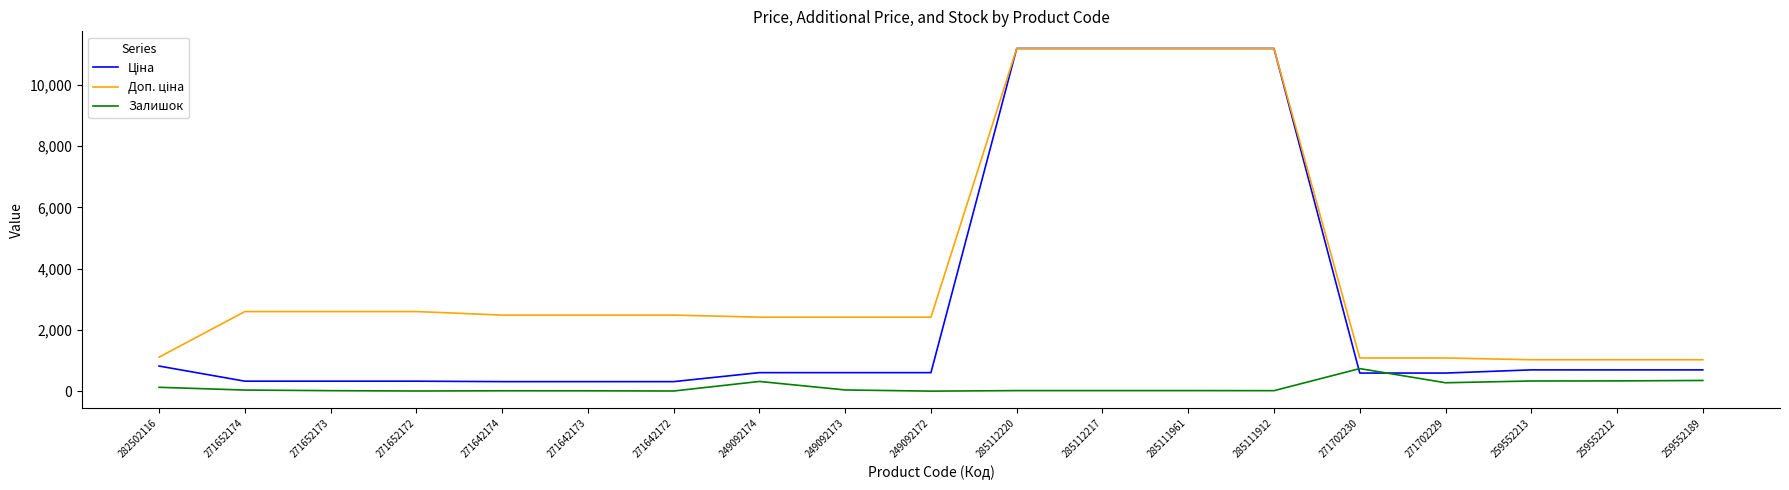

The value of Залишок at 271702230 is 1213.1. True or false?

False